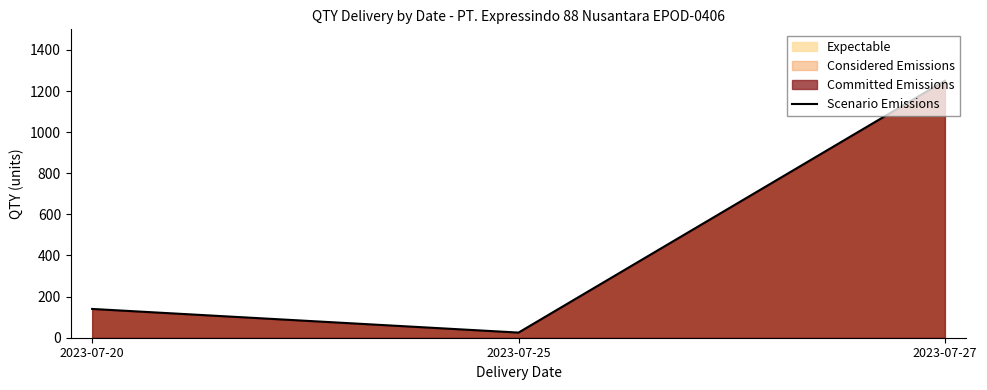

Does the chart have visible grid lines?

No